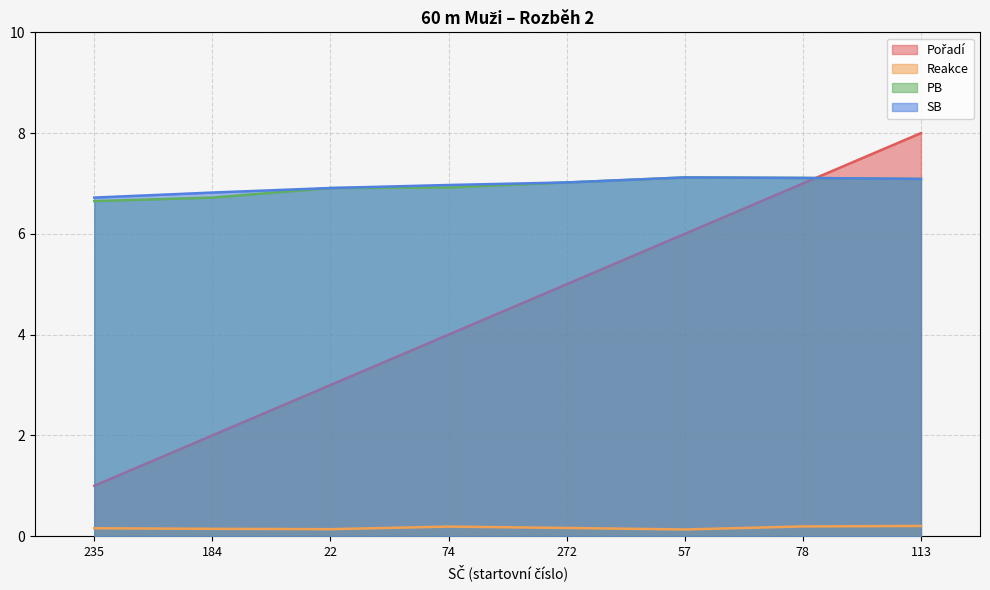

Which series changed the most between 184 and 113?

Pořadí